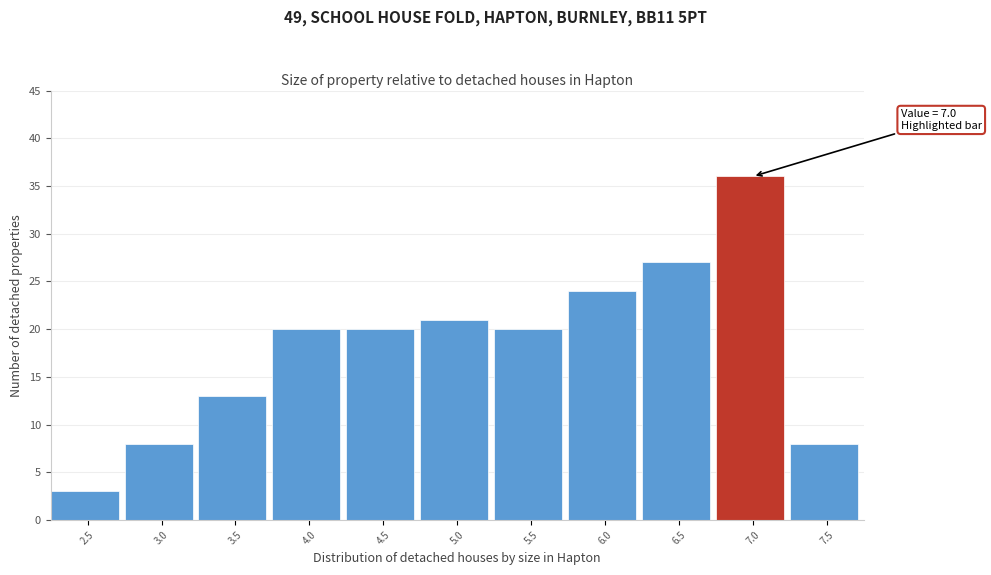

Reading left to right, what are all the values shown in this chart?

3	8	13	20	20	21	20	24	27	36	8